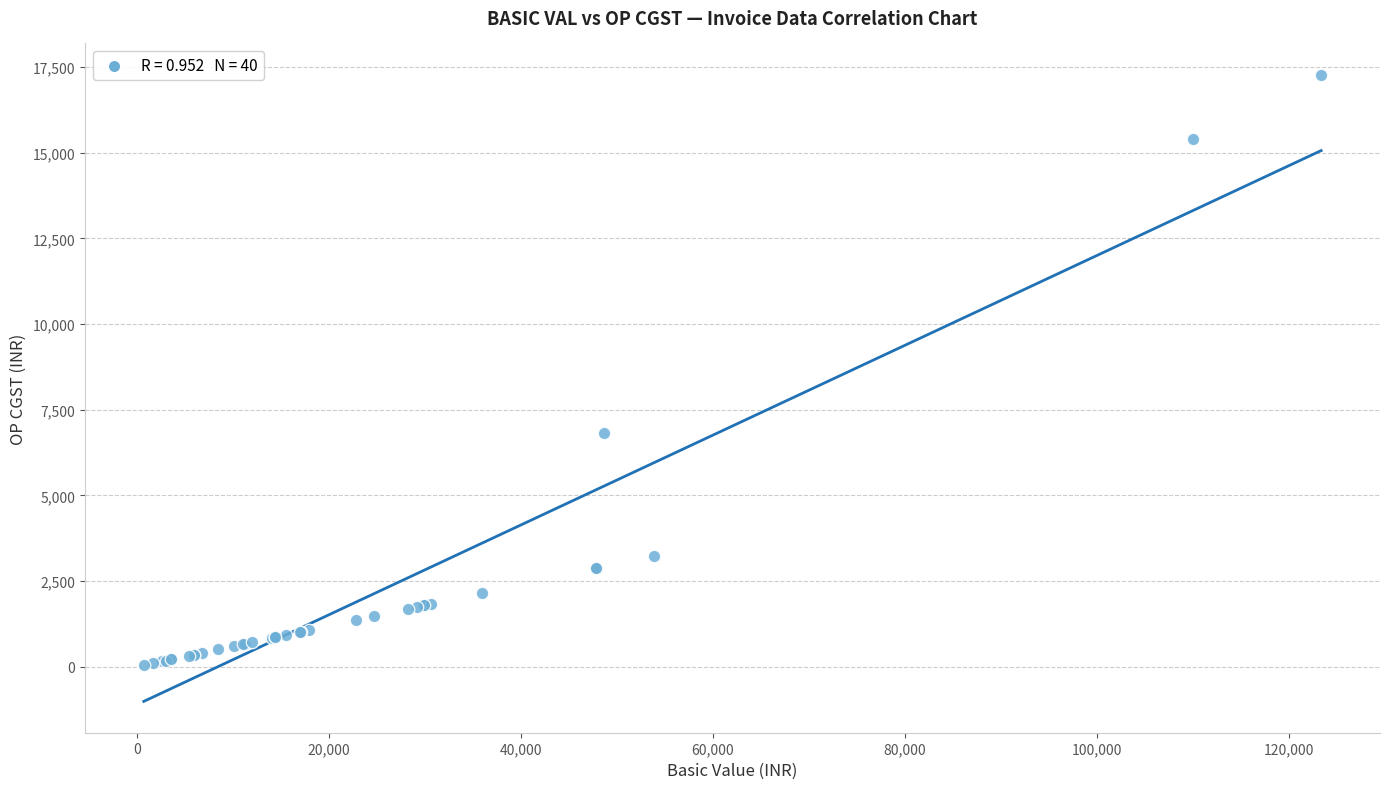

What Y value in the scatter plot is closest to 8659?

6820.9